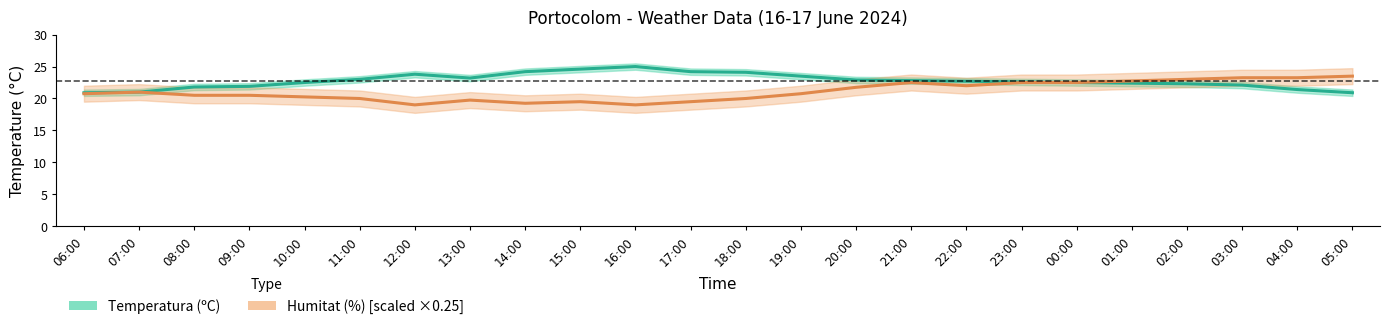

What is the label of the 13th point from the left?

18:00